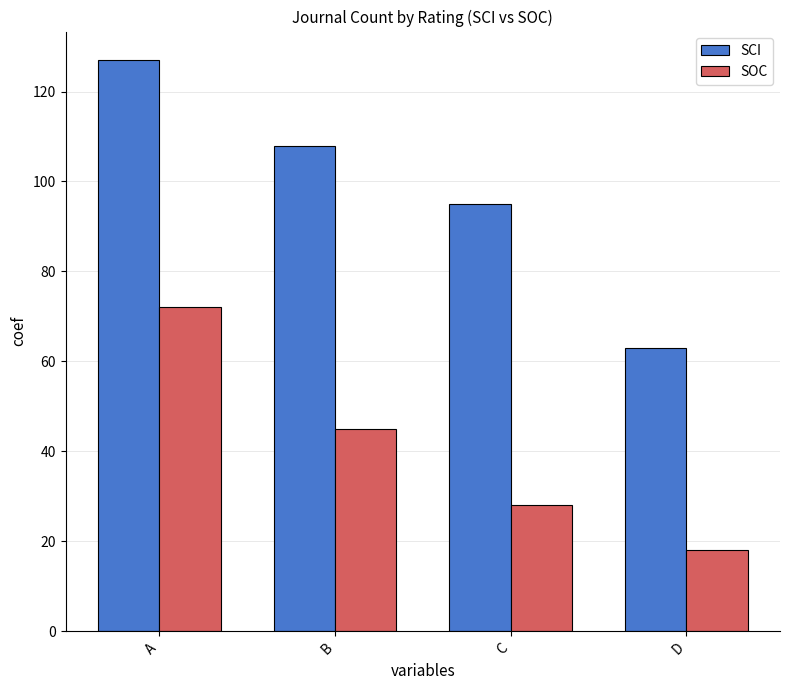

Reading right to left, list all the values displayed in this chart.

SCI: 63	95	108	127
SOC: 18	28	45	72